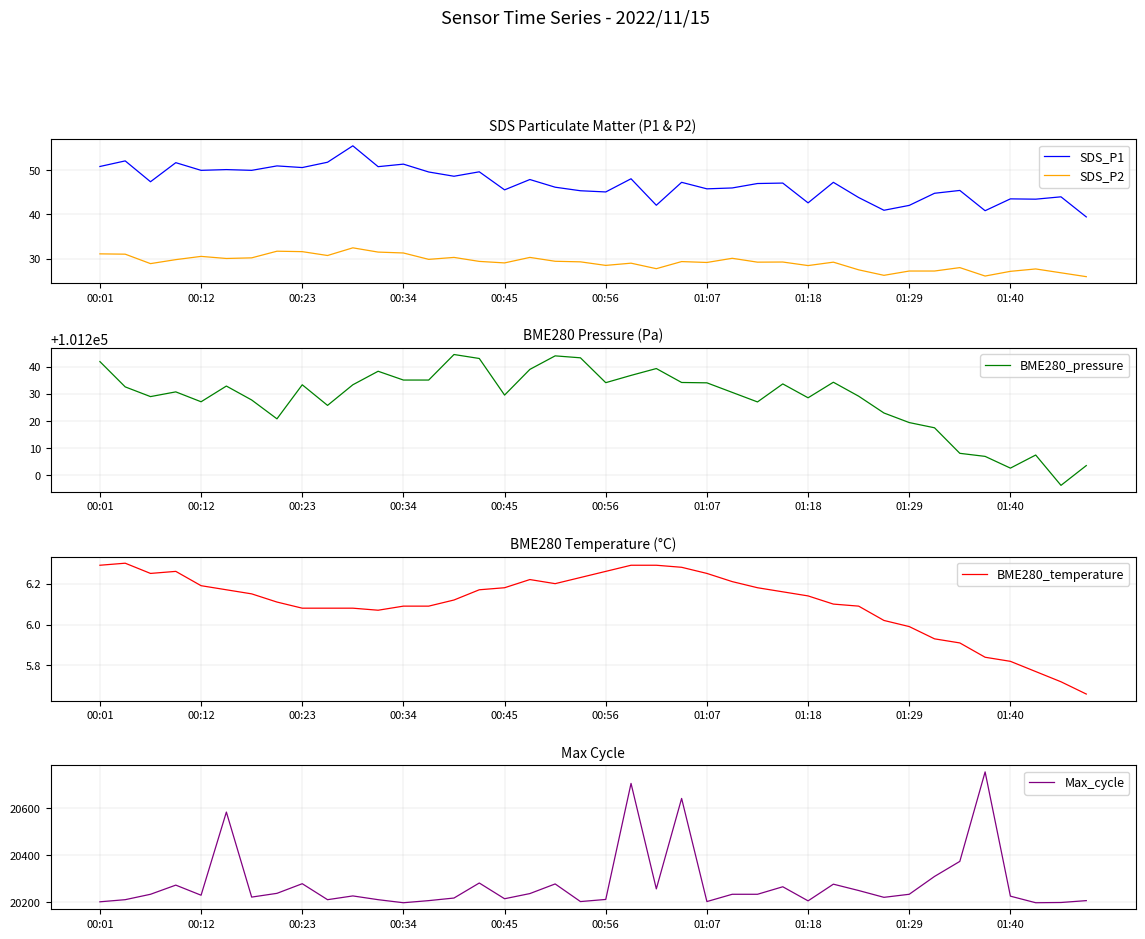

The SDS_P1 series shows 81.1 at 00:45. True or false?

False